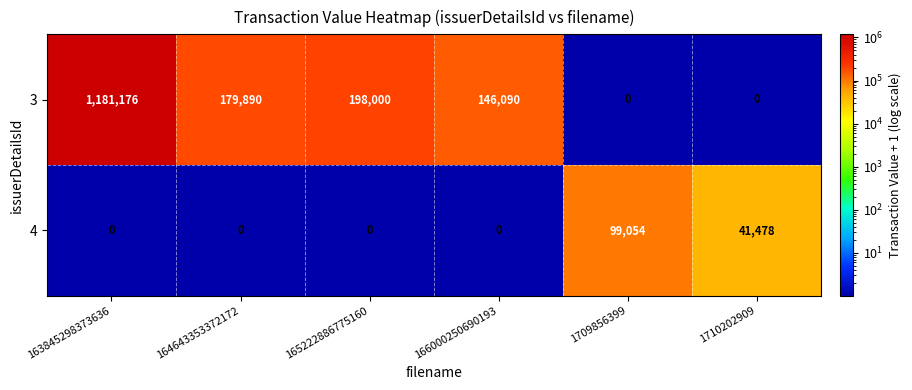

Which series changed the most between 163845298373636 and 166000250690193?

3